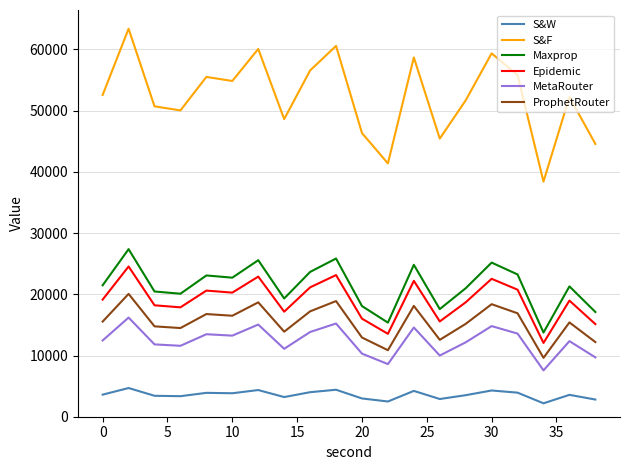

Which series has the largest range (max minus min)?

S&F